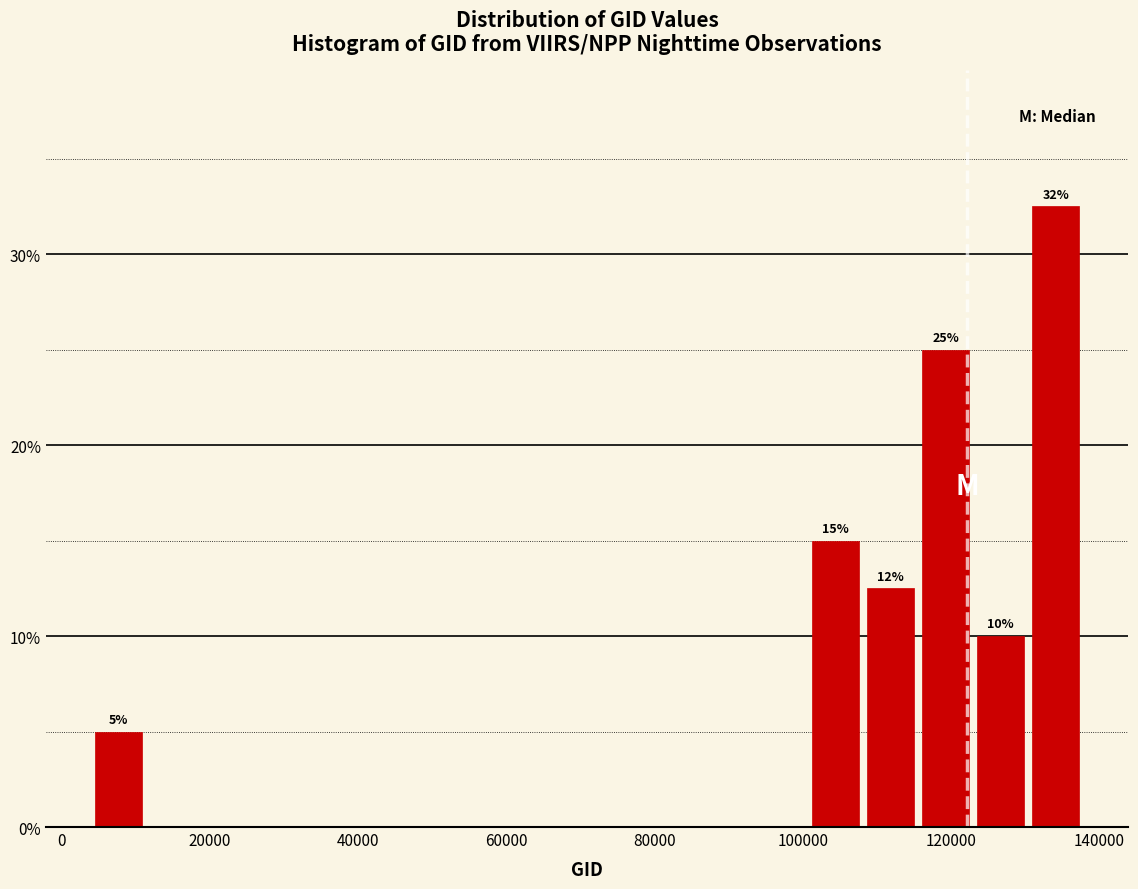

Read against the x-axis, roughly where is the centre of the tallest bar?

134000